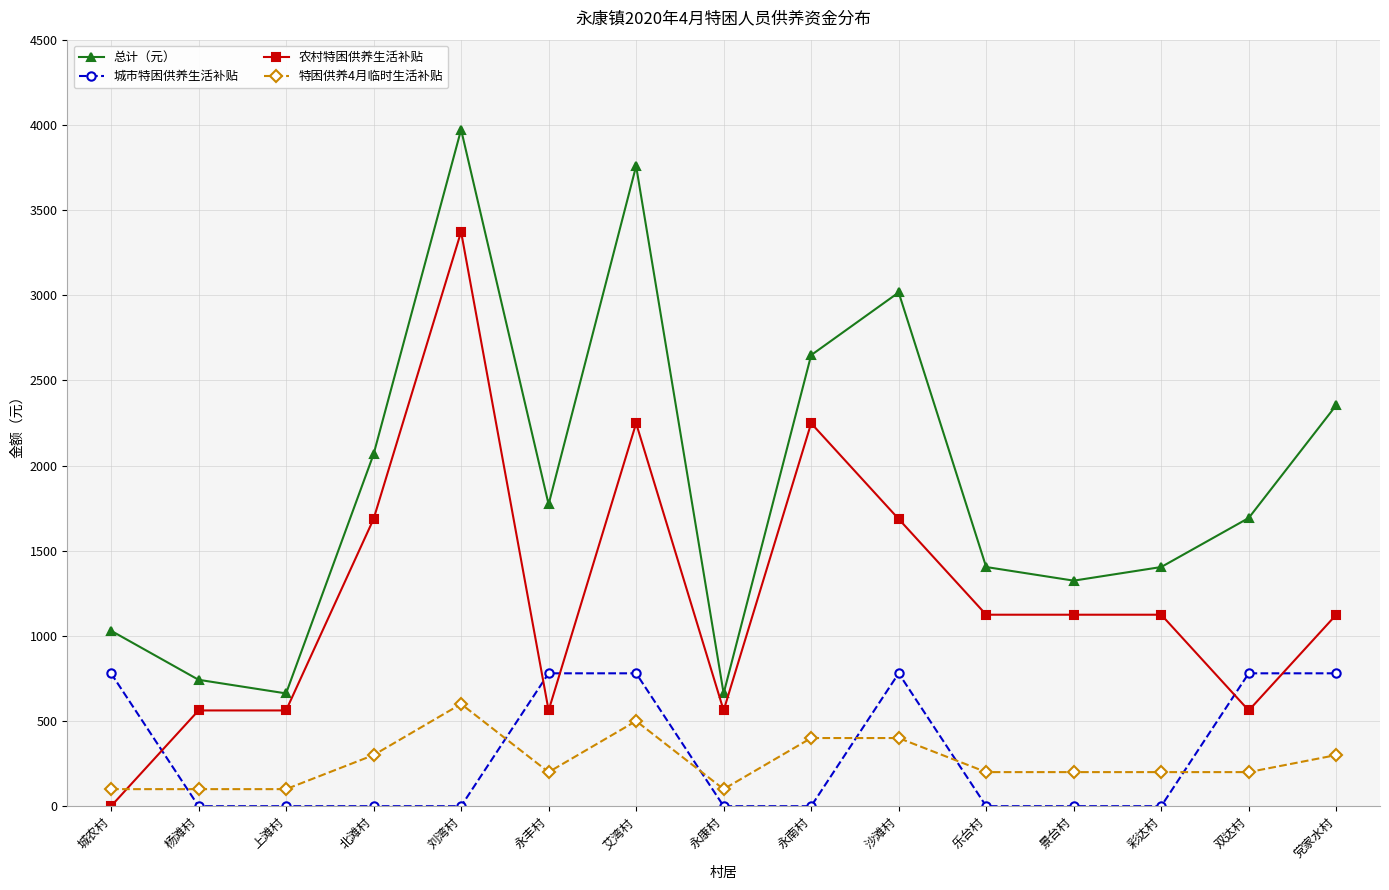

How many data points in 总计（元） are less than 1692?

7